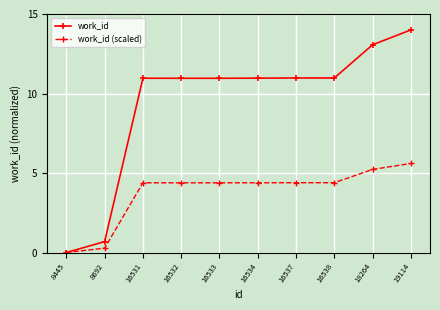

Read the work_id value at 16533.

11.0